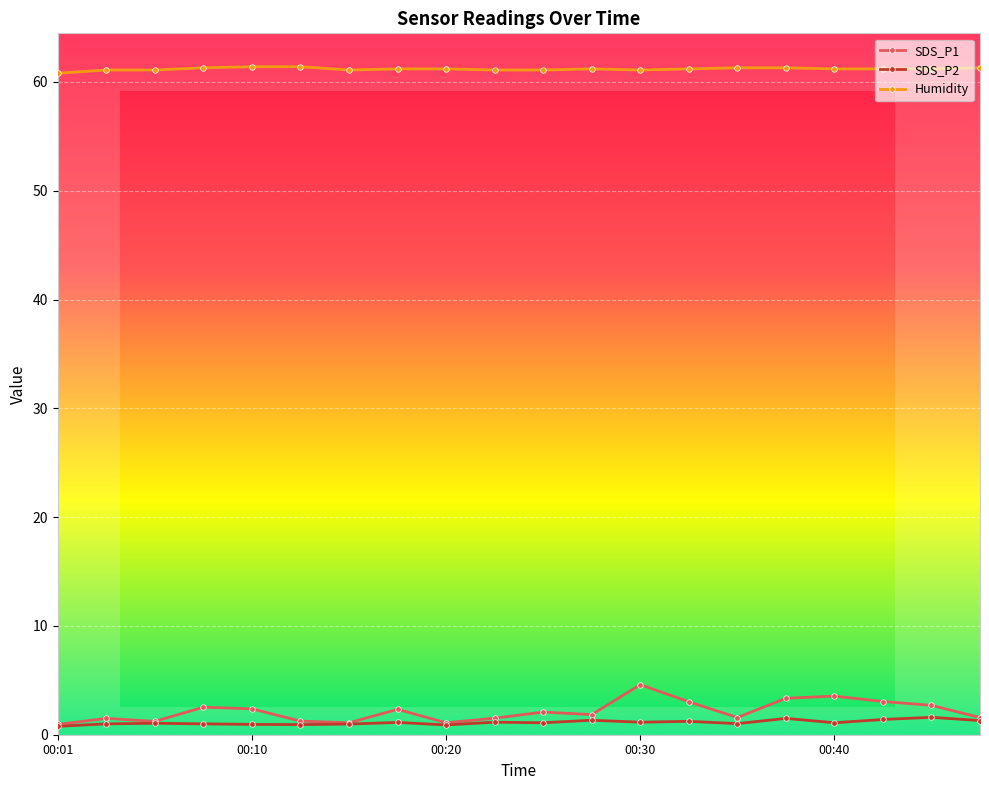

Reading right to left, transcribe all the data shown in this chart.

SDS_P1: 00:47=1.6	00:44=2.7	00:42=3.0	00:40=3.5	00:37=3.4	00:35=1.6	00:32=3.0	00:30=4.6	00:27=1.9	00:25=2.1	00:23=1.5	00:20=1.1	00:18=2.3	00:15=1.1	00:13=1.2	00:10=2.4	00:08=2.5	00:05=1.2	00:03=1.5	00:01=0.9
SDS_P2: 00:47=1.3	00:44=1.6	00:42=1.4	00:40=1.1	00:37=1.5	00:35=1.0	00:32=1.2	00:30=1.1	00:27=1.3	00:25=1.1	00:23=1.1	00:20=0.9	00:18=1.1	00:15=1.0	00:13=0.9	00:10=0.9	00:08=1.0	00:05=1.1	00:03=1.0	00:01=0.8
Humidity: 00:47=61.3	00:44=61.2	00:42=61.2	00:40=61.2	00:37=61.3	00:35=61.3	00:32=61.2	00:30=61.1	00:27=61.2	00:25=61.1	00:23=61.1	00:20=61.2	00:18=61.2	00:15=61.1	00:13=61.4	00:10=61.4	00:08=61.3	00:05=61.1	00:03=61.1	00:01=60.8